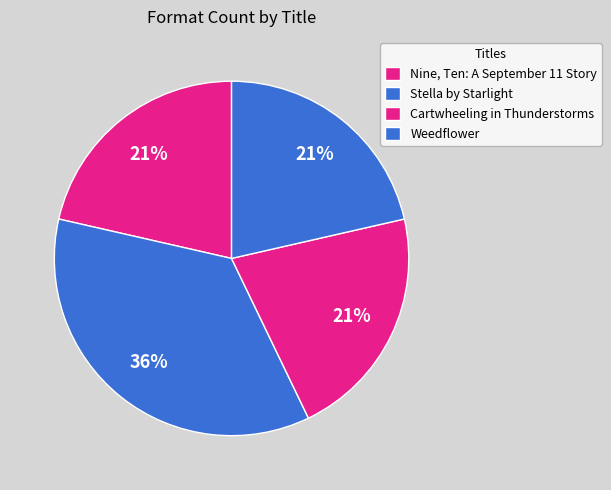

Count the number of slices in the pie.

4